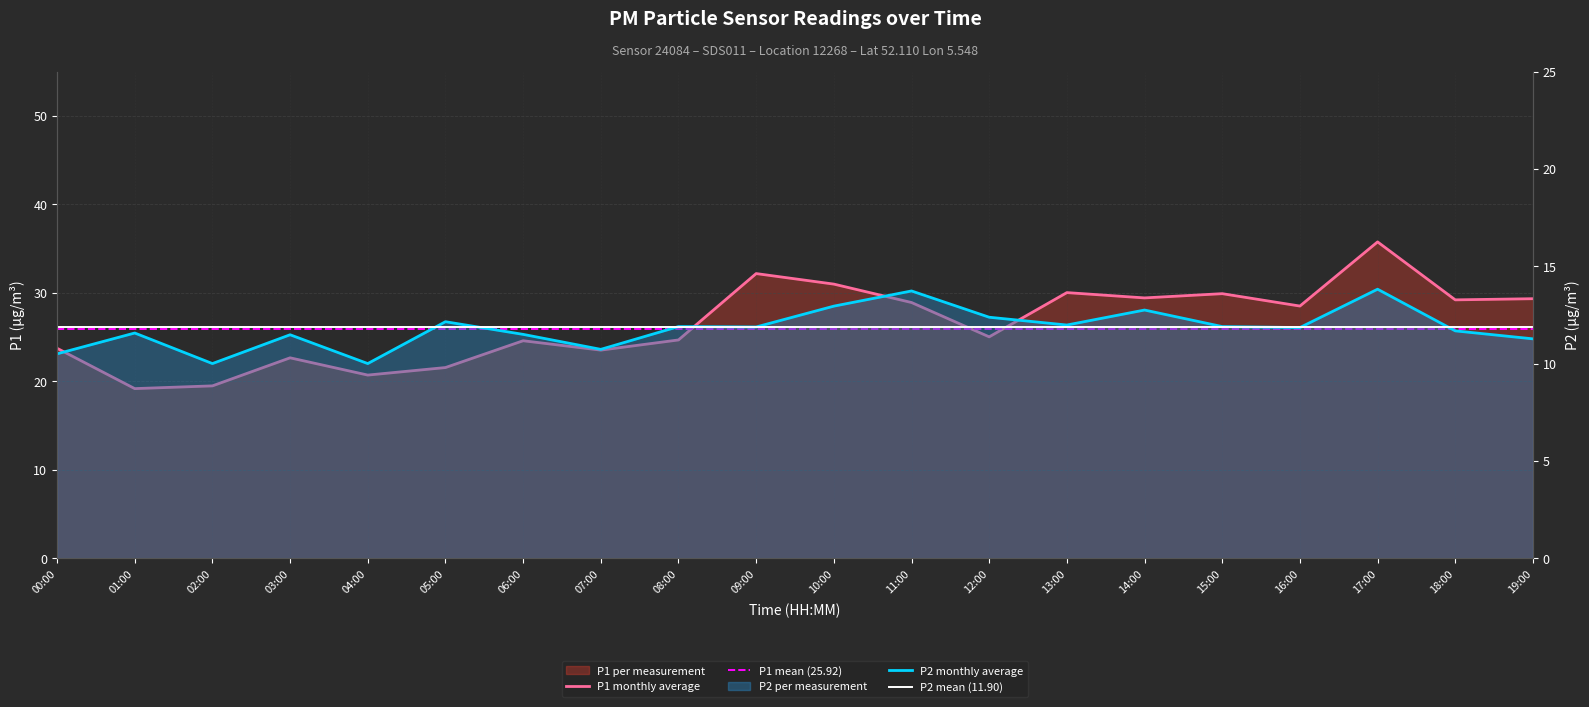

What is the minimum value for P2?

10.0